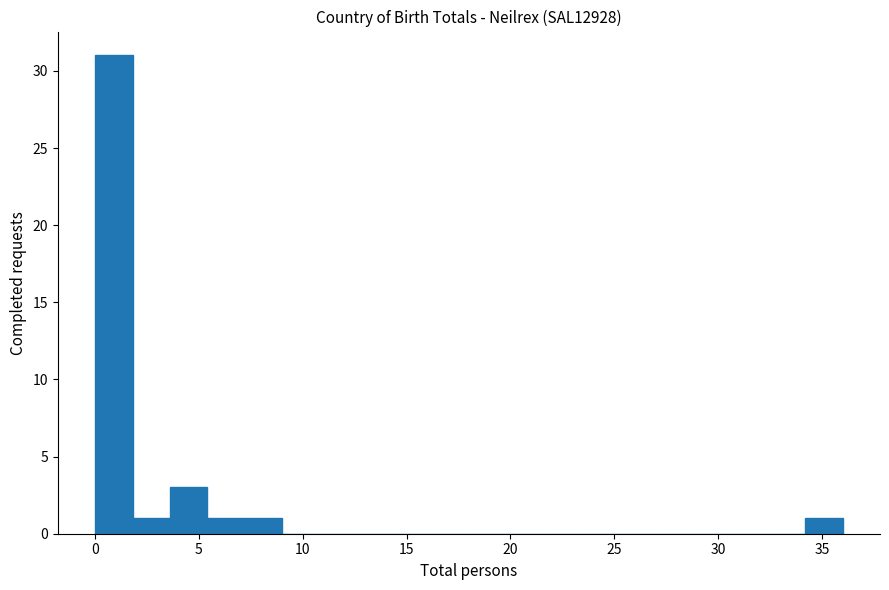

Read against the x-axis, roughly where is the centre of the tallest bar?

1.0